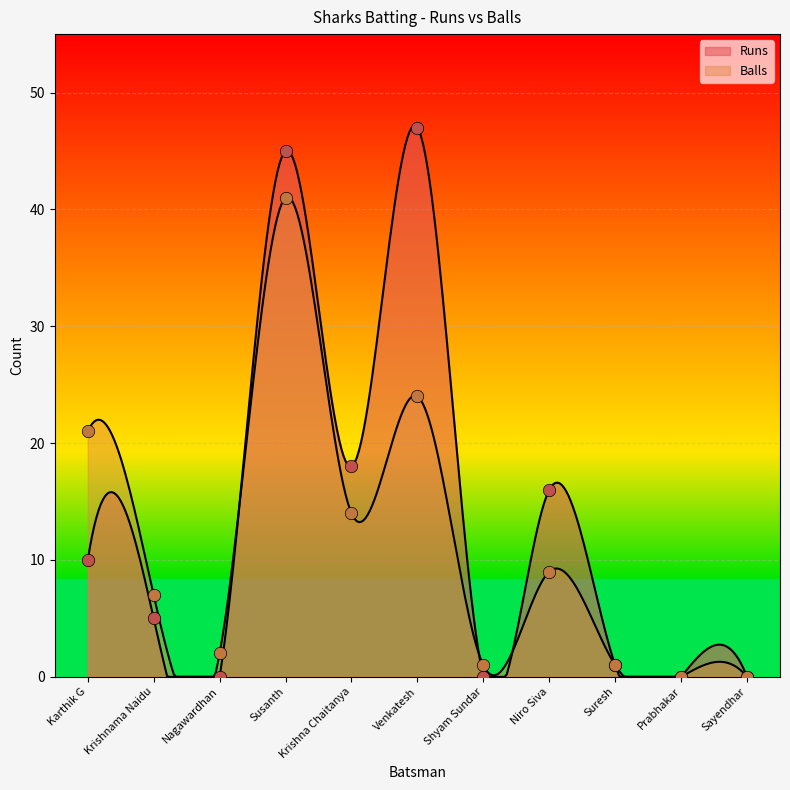

What are all the series names shown in the legend?

Runs, Balls